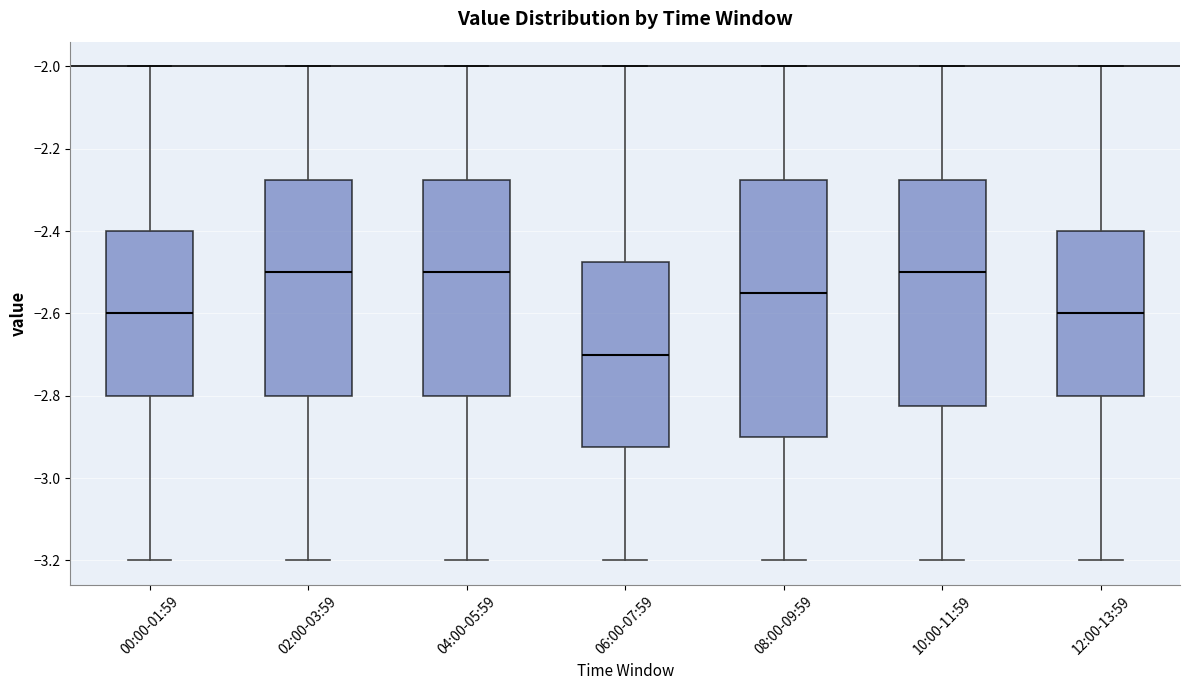

Reading left to right, read every box against the y-axis: the position of its median line, the range the box covers, and the ends of its whiskers. The values are not printed on the chart, so give them approximately, as read against the axis.

00:00-01:59: median -2.60, box -2.80 to -2.40, whiskers -3.20 to -2.00
02:00-03:59: median -2.50, box -2.80 to -2.28, whiskers -3.20 to -2.00
04:00-05:59: median -2.50, box -2.80 to -2.28, whiskers -3.20 to -2.00
06:00-07:59: median -2.70, box -2.92 to -2.48, whiskers -3.20 to -2.00
08:00-09:59: median -2.54, box -2.90 to -2.28, whiskers -3.20 to -2.00
10:00-11:59: median -2.50, box -2.82 to -2.28, whiskers -3.20 to -2.00
12:00-13:59: median -2.60, box -2.80 to -2.40, whiskers -3.20 to -2.00